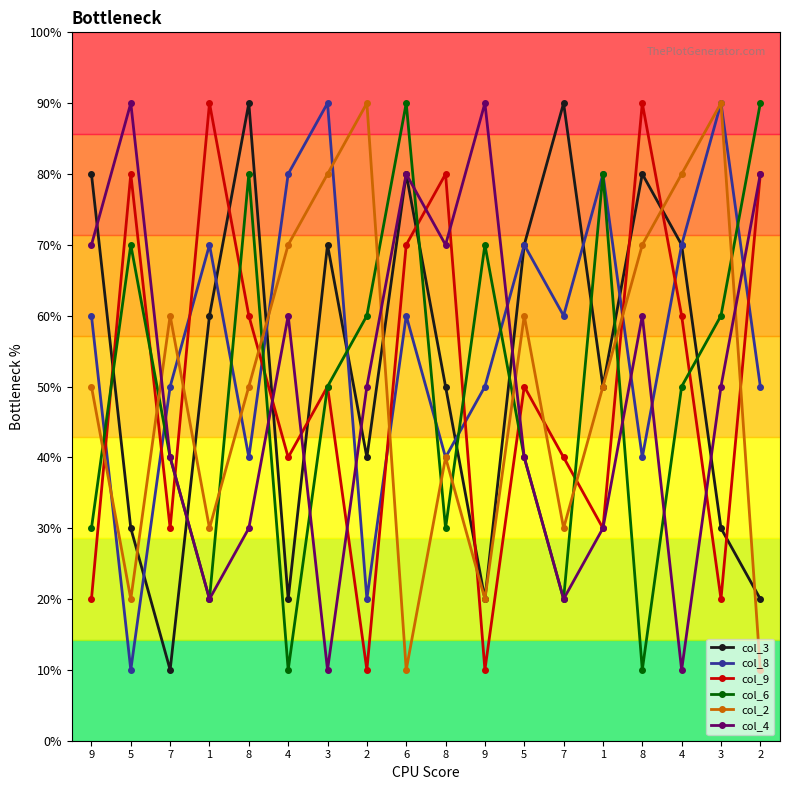

Does the chart have visible grid lines?

No